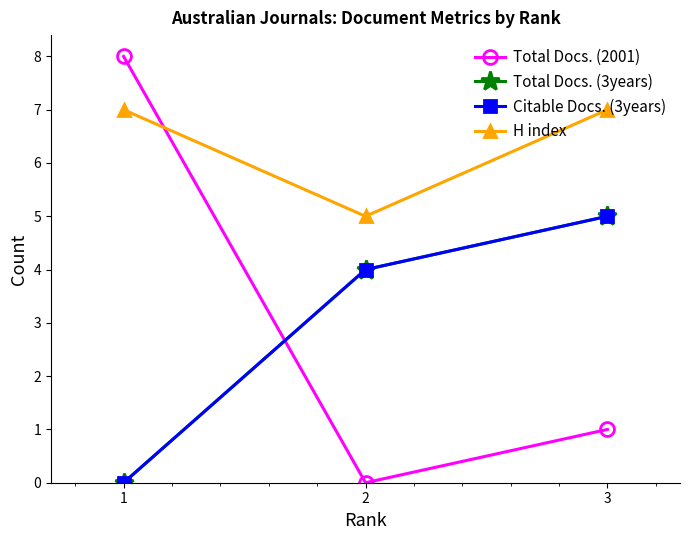

True or false: Citable Docs. (3years) has a value of 1 at 2.

False